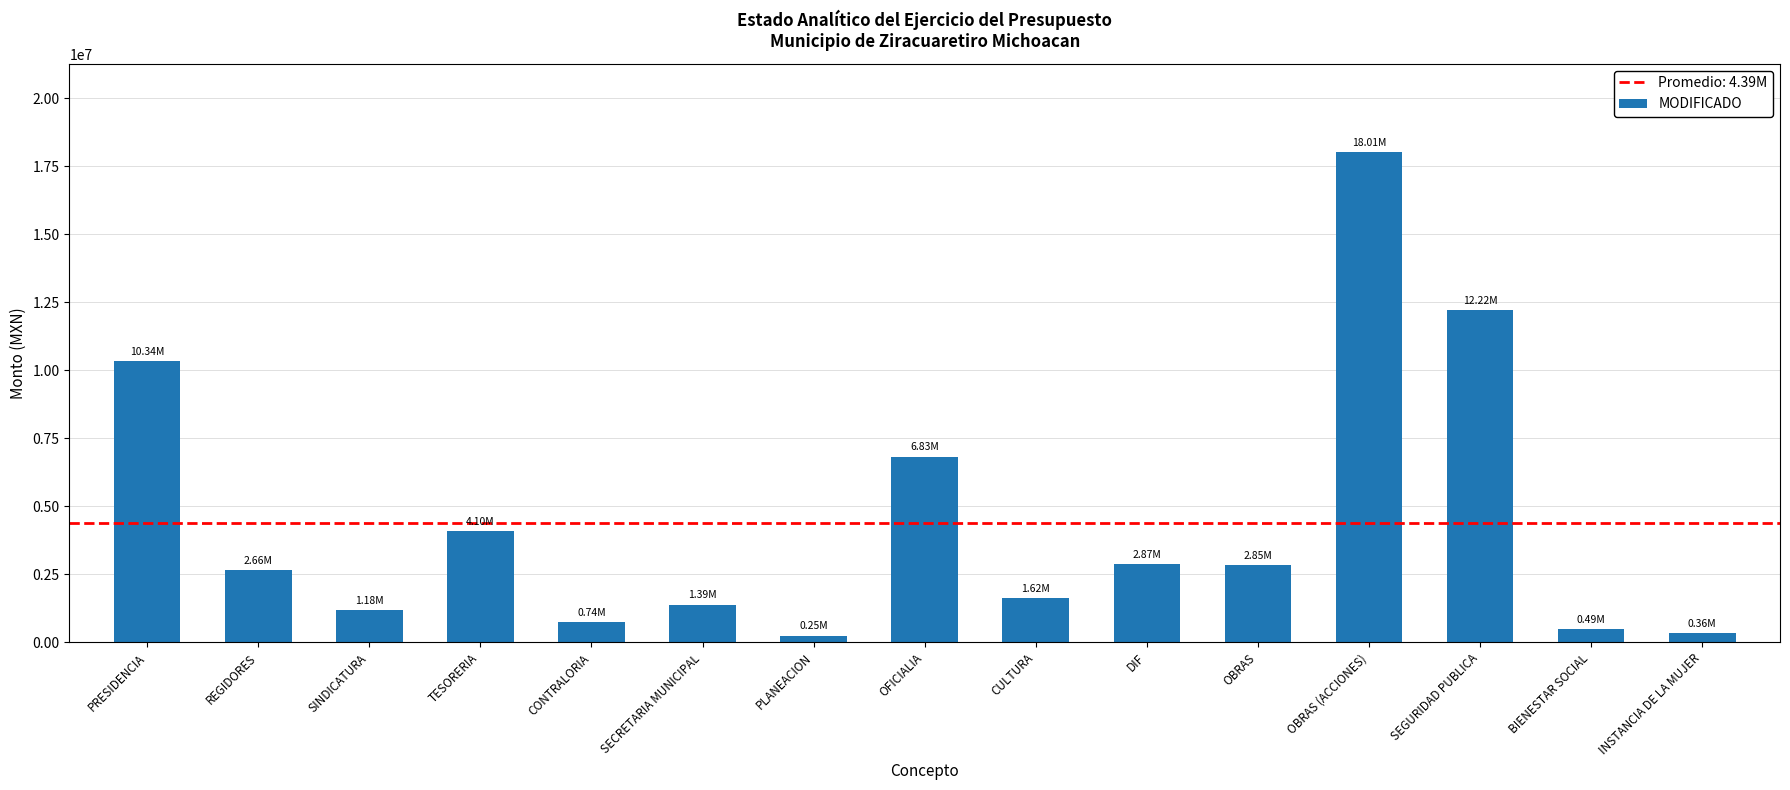

What is the change in value from PRESIDENCIA to OBRAS (ACCIONES)?

+7676658.3